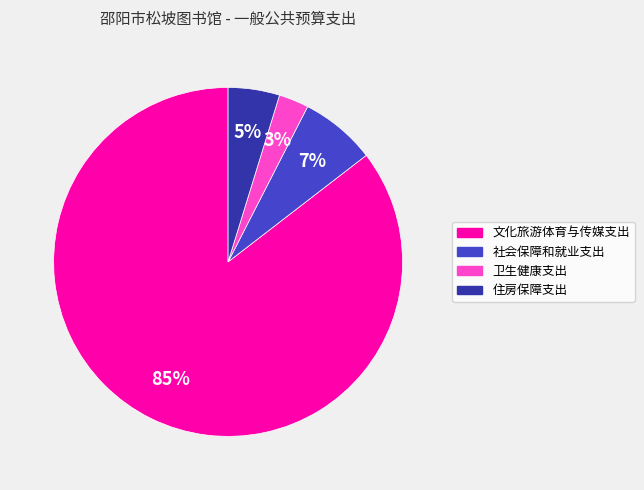

What is the smallest slice in the pie chart?

卫生健康支出